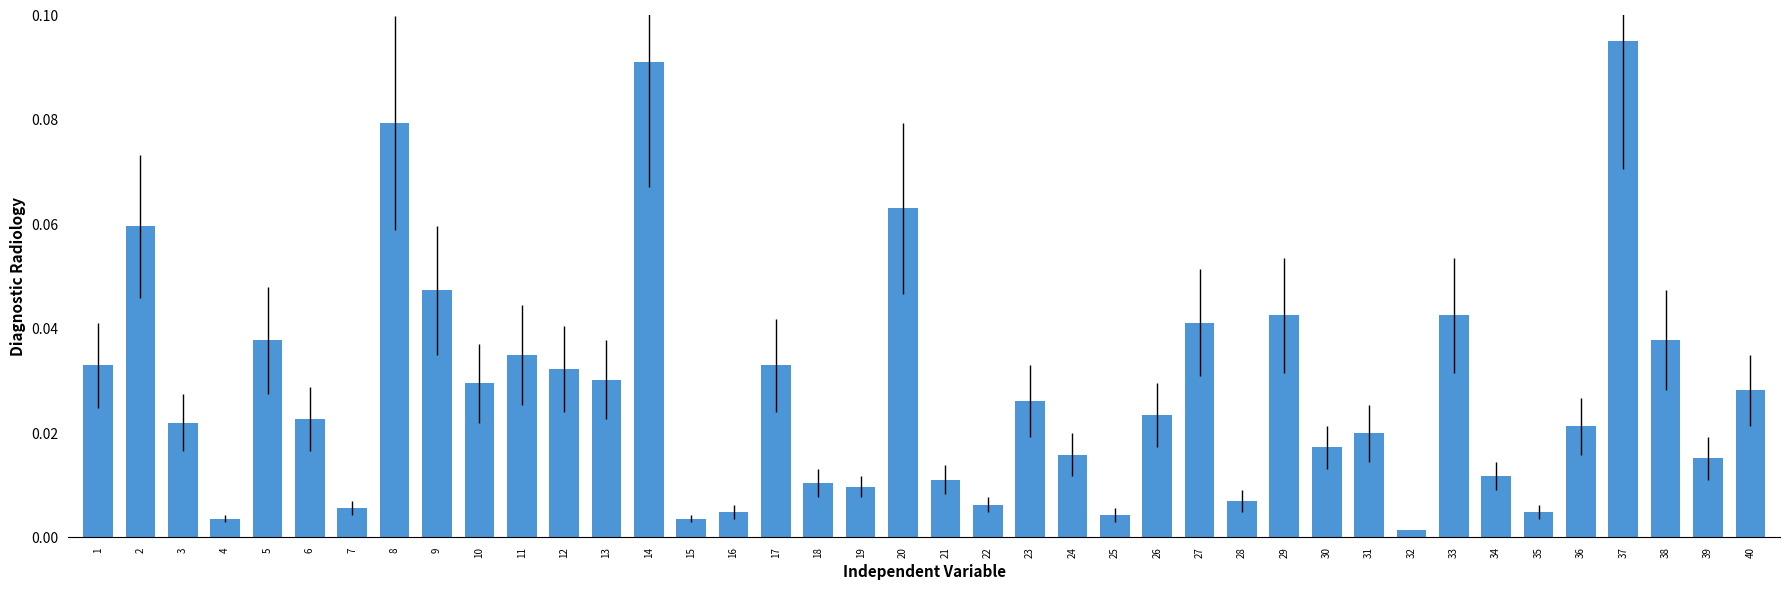

At which label is the value closest to 0?

32